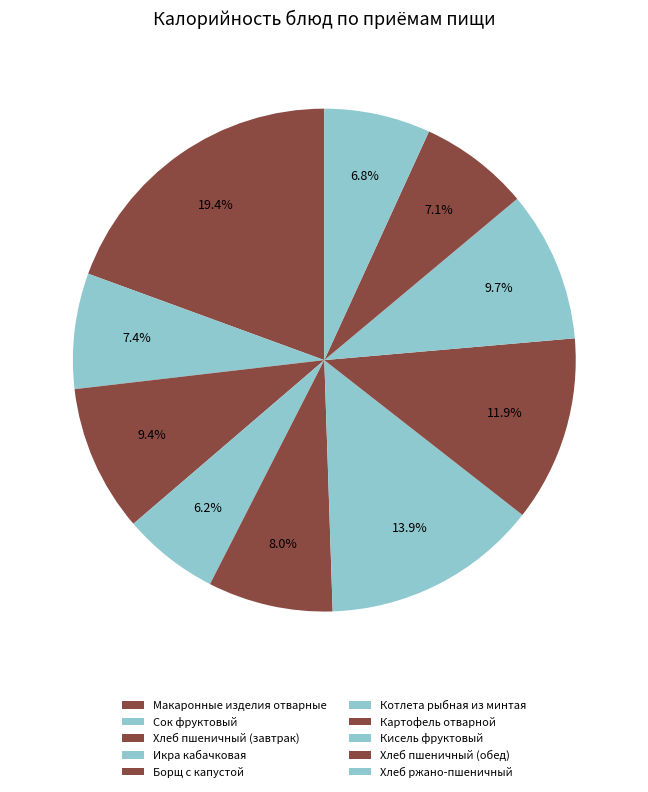

Is it true that Кисель фруктовый is 23% of the pie?

False